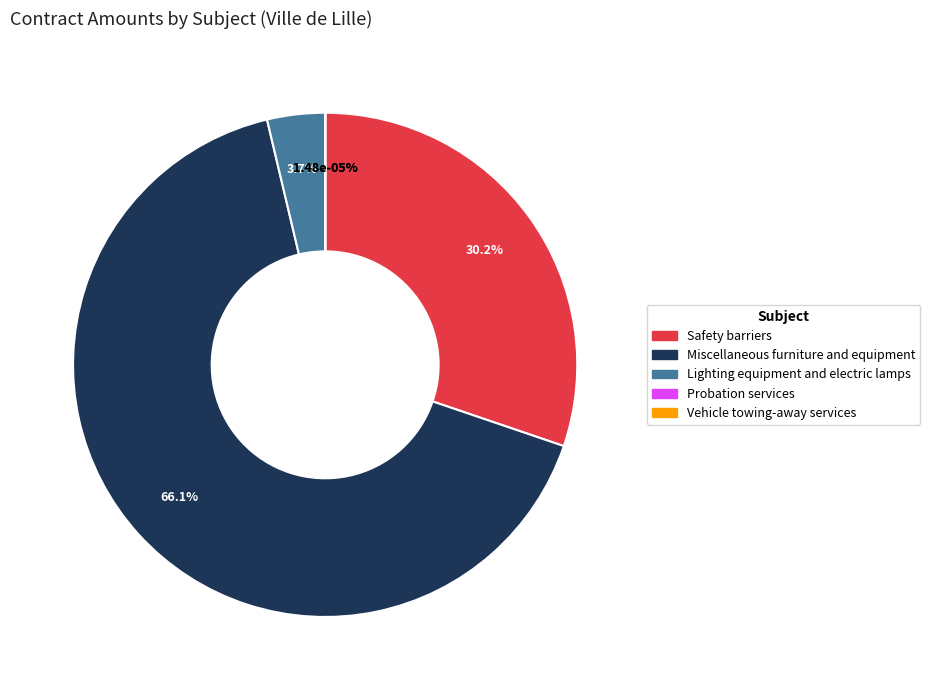

Does Lighting equipment and electric lamps represent more than half of the total?

No